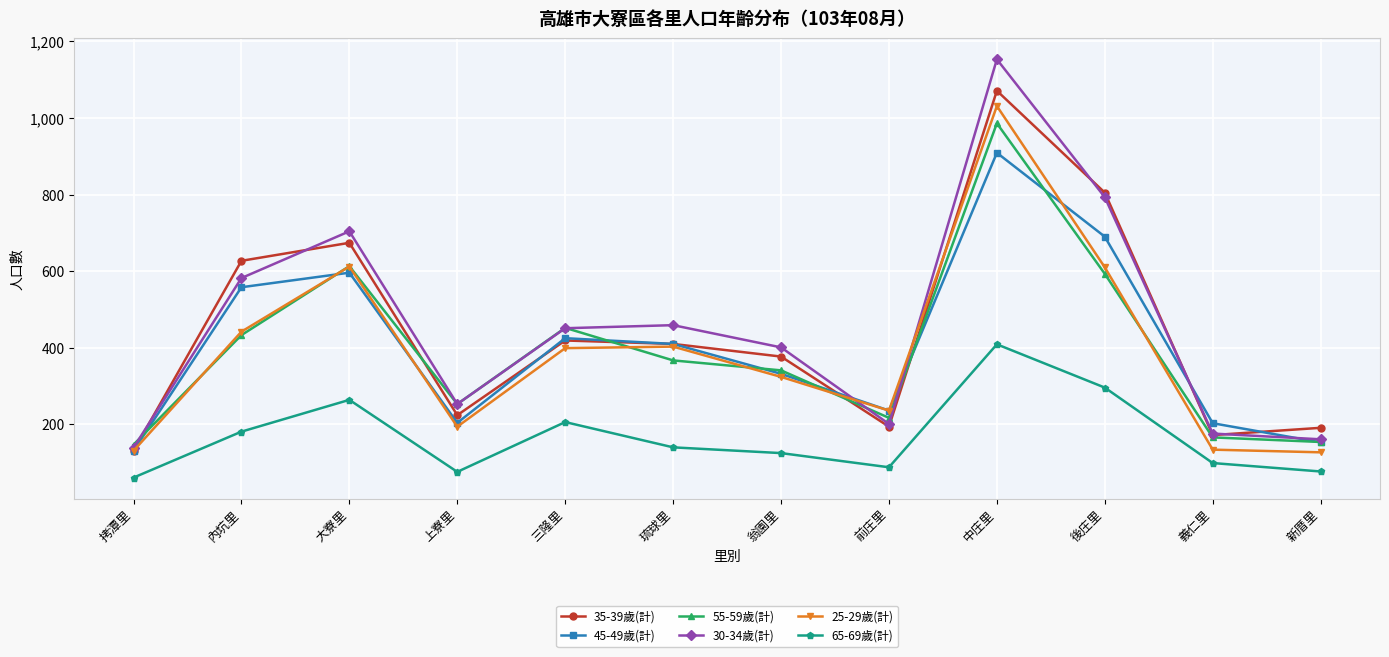

How many lines are shown in the chart?

6